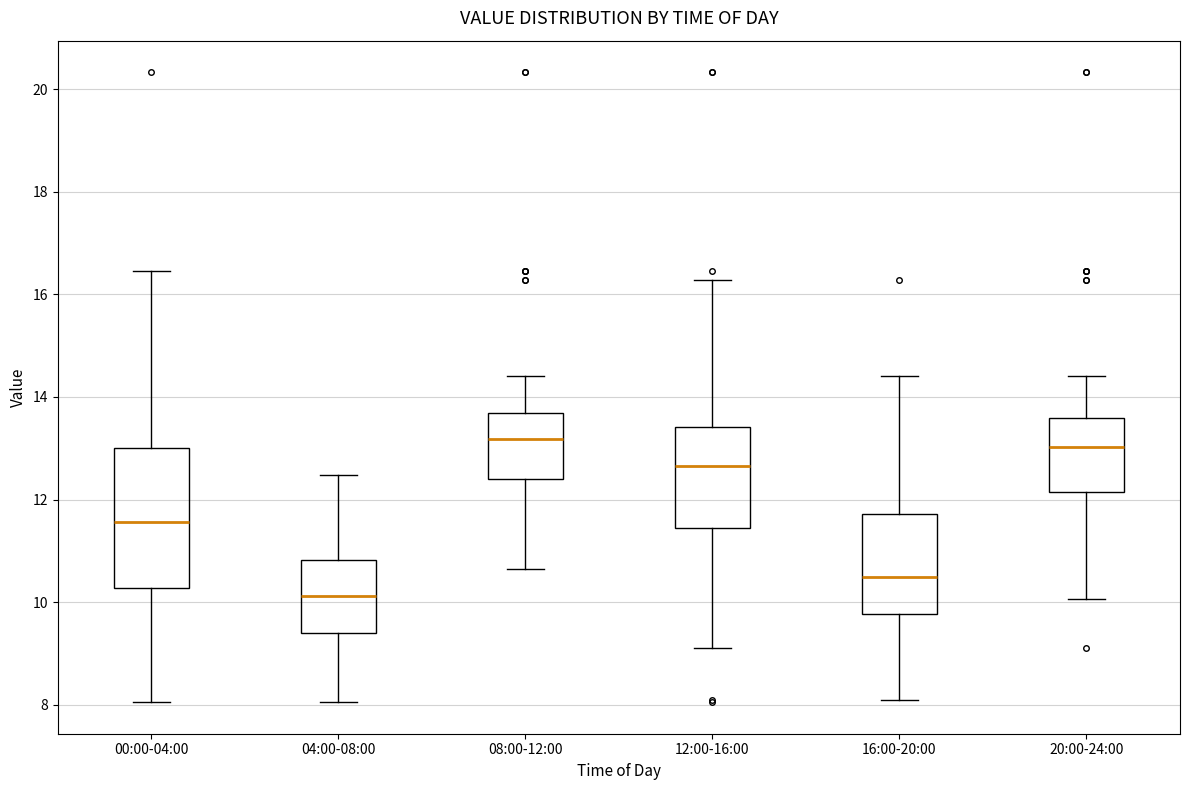

Reading left to right, read every box against the y-axis: the position of its median line, the range the box covers, and the ends of its whiskers. The values are not printed on the chart, so give them approximately, as read against the axis.

00:00-04:00: median 11.6, box 10.2 to 13.0, whiskers 8.0 to 16.4
04:00-08:00: median 10.2, box 9.4 to 10.8, whiskers 8.0 to 12.4
08:00-12:00: median 13.2, box 12.4 to 13.6, whiskers 10.6 to 14.4
12:00-16:00: median 12.6, box 11.4 to 13.4, whiskers 9.2 to 16.2
16:00-20:00: median 10.4, box 9.8 to 11.8, whiskers 8.2 to 14.4
20:00-24:00: median 13.0, box 12.2 to 13.6, whiskers 10.0 to 14.4